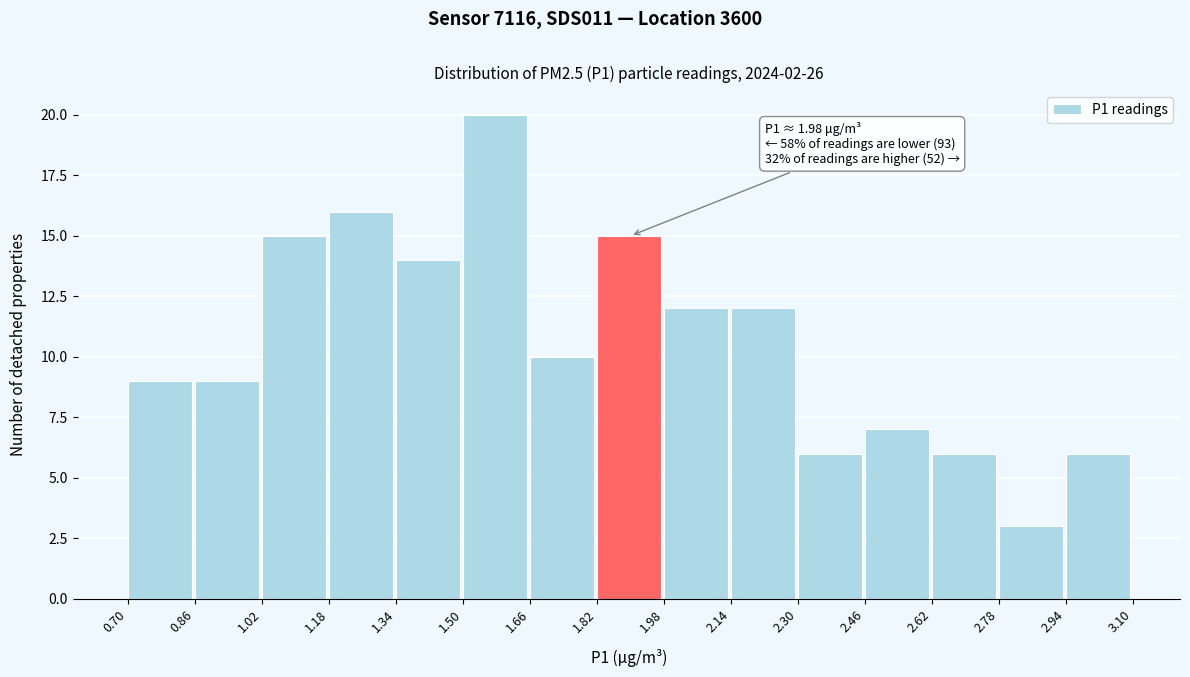

Which range on the x-axis has the tallest bar?

1.50 to 1.66